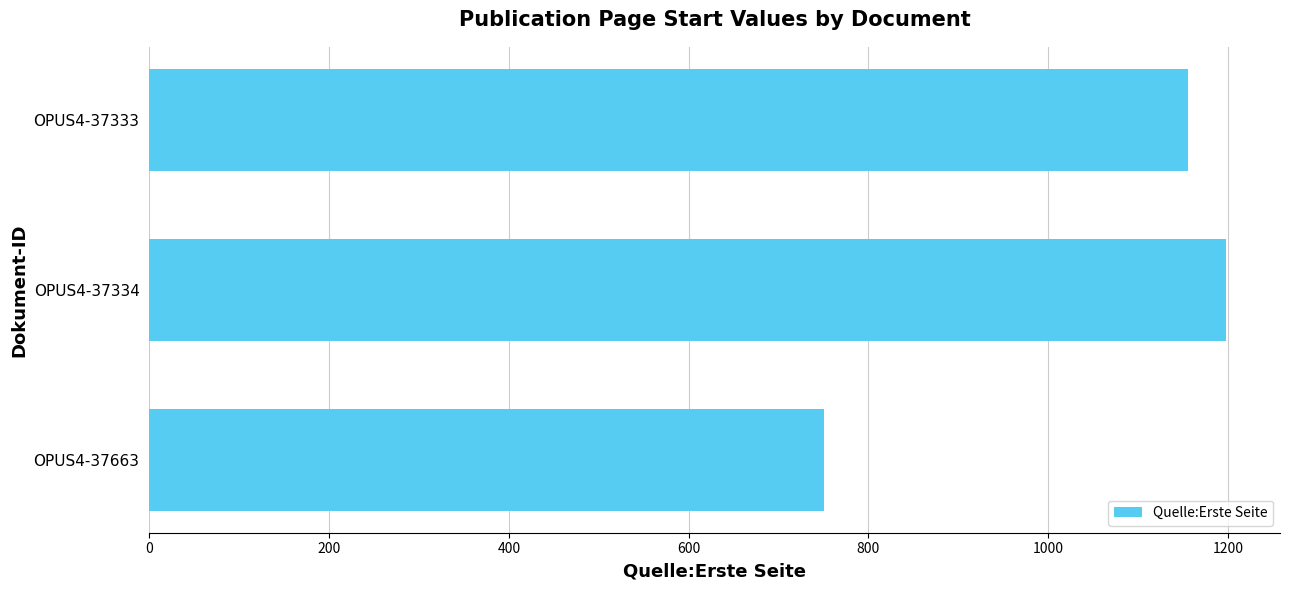

What is the change in value from OPUS4-37663 to OPUS4-37333?

+404